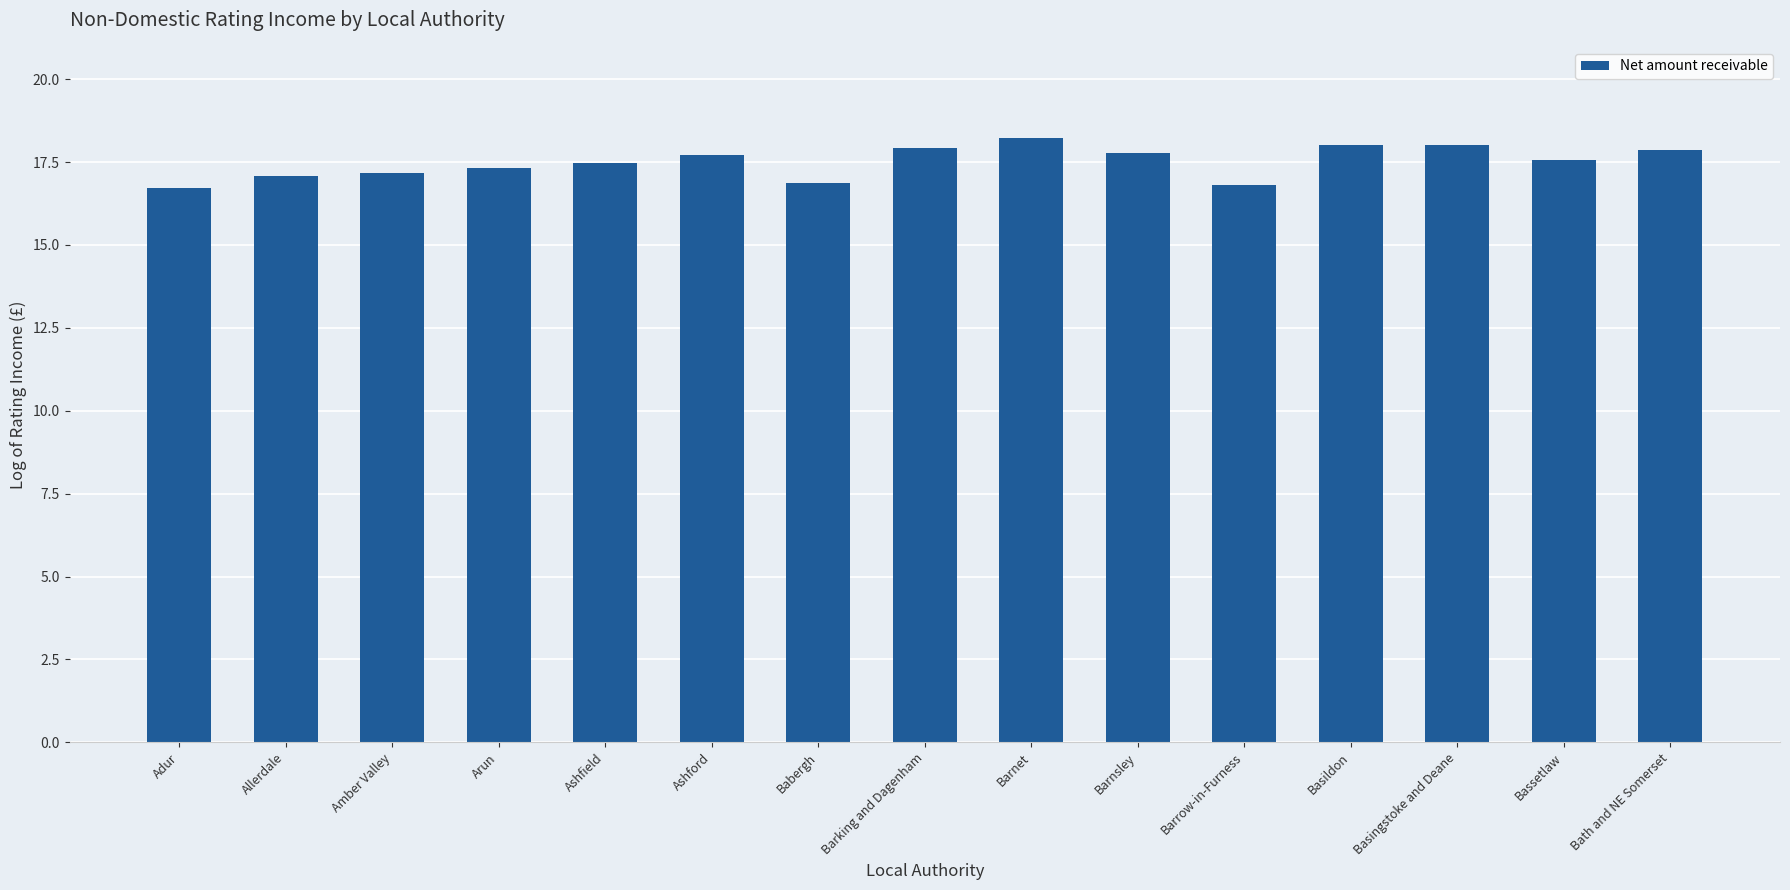

What is the difference between the values at Arun and Barking and Dagenham?

0.6